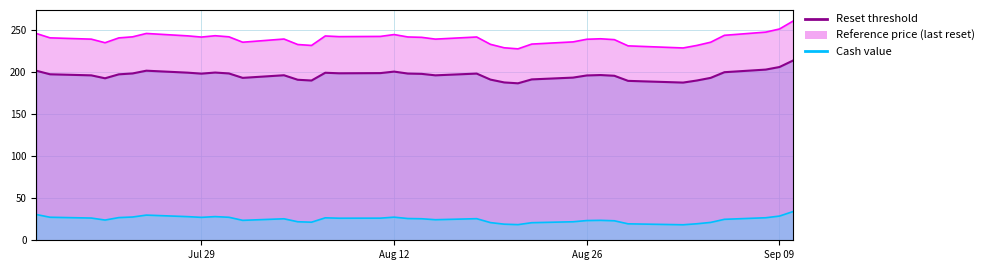

At how many categories does at least one series exceed 107?

39